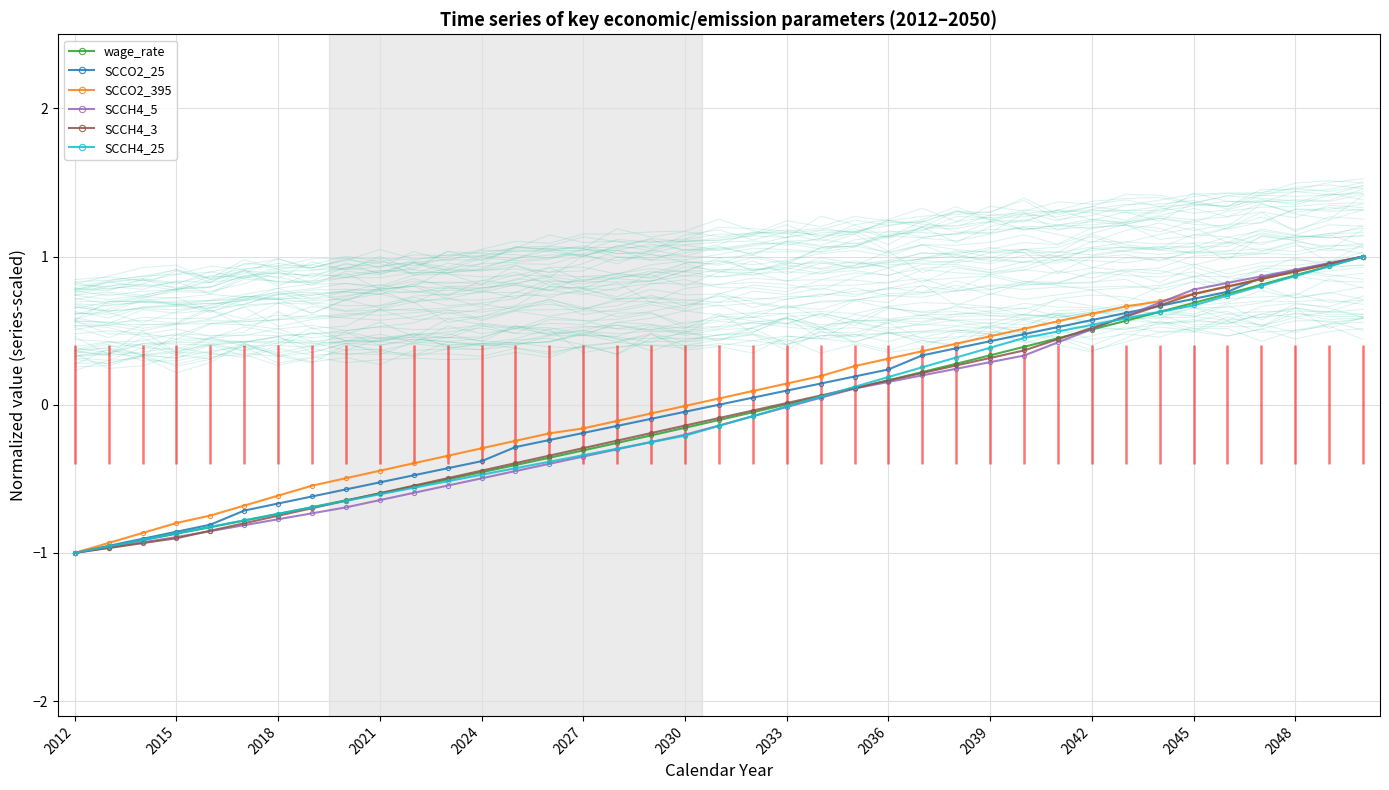

Reading left to right, what are all the values shown in this chart?

wage_rate: -1.0	-1.0	-0.9	-0.9	-0.8	-0.8	-0.7	-0.7	-0.6	-0.6	-0.6	-0.5	-0.5	-0.4	-0.4	-0.3	-0.3	-0.2	-0.2	-0.1	-0.1	0.0	0.1	0.1	0.2	0.2	0.3	0.3	0.4	0.4	0.5	0.6	0.6	0.7	0.7	0.8	0.9	0.9	1.0
SCCO2_25: -1.0	-1.0	-0.9	-0.9	-0.8	-0.7	-0.7	-0.6	-0.6	-0.5	-0.5	-0.4	-0.4	-0.3	-0.2	-0.2	-0.1	-0.1	-0.0	-0.0	0.0	0.1	0.1	0.2	0.2	0.3	0.4	0.4	0.5	0.5	0.6	0.6	0.7	0.7	0.8	0.9	0.9	1.0	1.0
SCCO2_395: -1.0	-0.9	-0.9	-0.8	-0.7	-0.7	-0.6	-0.5	-0.5	-0.4	-0.4	-0.3	-0.3	-0.2	-0.2	-0.2	-0.1	-0.1	-0.0	0.0	0.1	0.1	0.2	0.3	0.3	0.4	0.4	0.5	0.5	0.6	0.6	0.7	0.7	0.7	0.8	0.8	0.9	0.9	1.0
SCCH4_5: -1.0	-1.0	-0.9	-0.9	-0.9	-0.8	-0.8	-0.7	-0.7	-0.6	-0.6	-0.5	-0.5	-0.4	-0.4	-0.3	-0.3	-0.3	-0.2	-0.1	-0.1	-0.0	0.0	0.1	0.2	0.2	0.2	0.3	0.3	0.4	0.5	0.6	0.7	0.8	0.8	0.9	0.9	1.0	1.0
SCCH4_3: -1.0	-1.0	-0.9	-0.9	-0.9	-0.8	-0.7	-0.7	-0.6	-0.6	-0.5	-0.5	-0.4	-0.4	-0.3	-0.3	-0.2	-0.2	-0.1	-0.1	-0.0	0.0	0.1	0.1	0.2	0.2	0.3	0.3	0.4	0.4	0.5	0.6	0.7	0.7	0.8	0.8	0.9	0.9	1.0
SCCH4_25: -1.0	-1.0	-0.9	-0.9	-0.8	-0.8	-0.7	-0.7	-0.6	-0.6	-0.6	-0.5	-0.5	-0.4	-0.4	-0.3	-0.3	-0.3	-0.2	-0.1	-0.1	-0.0	0.1	0.1	0.2	0.3	0.3	0.4	0.5	0.5	0.5	0.6	0.6	0.7	0.7	0.8	0.9	0.9	1.0